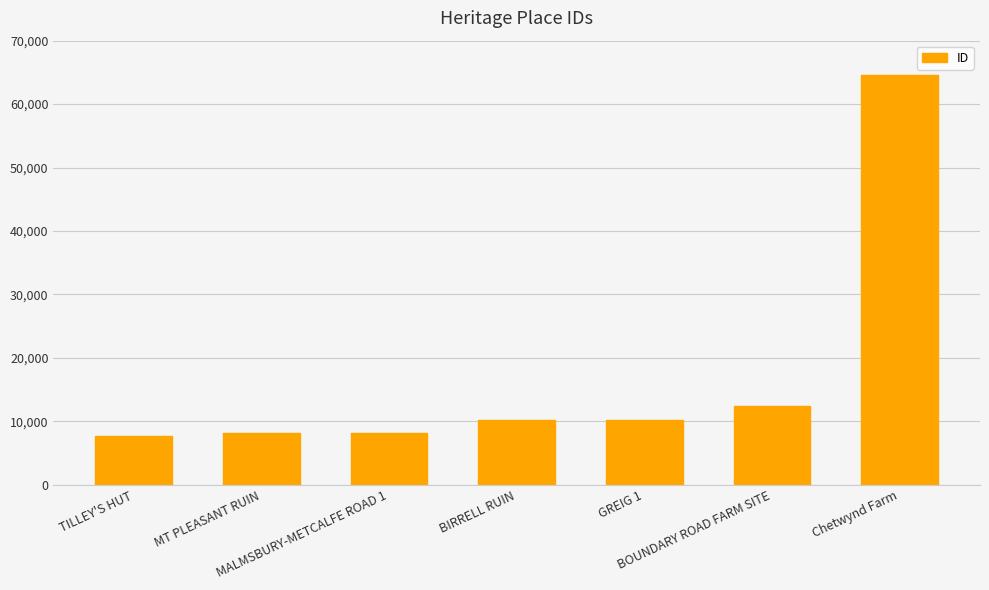

What is the ratio of the value at TILLEY'S HUT to the value at MT PLEASANT RUIN?

0.9